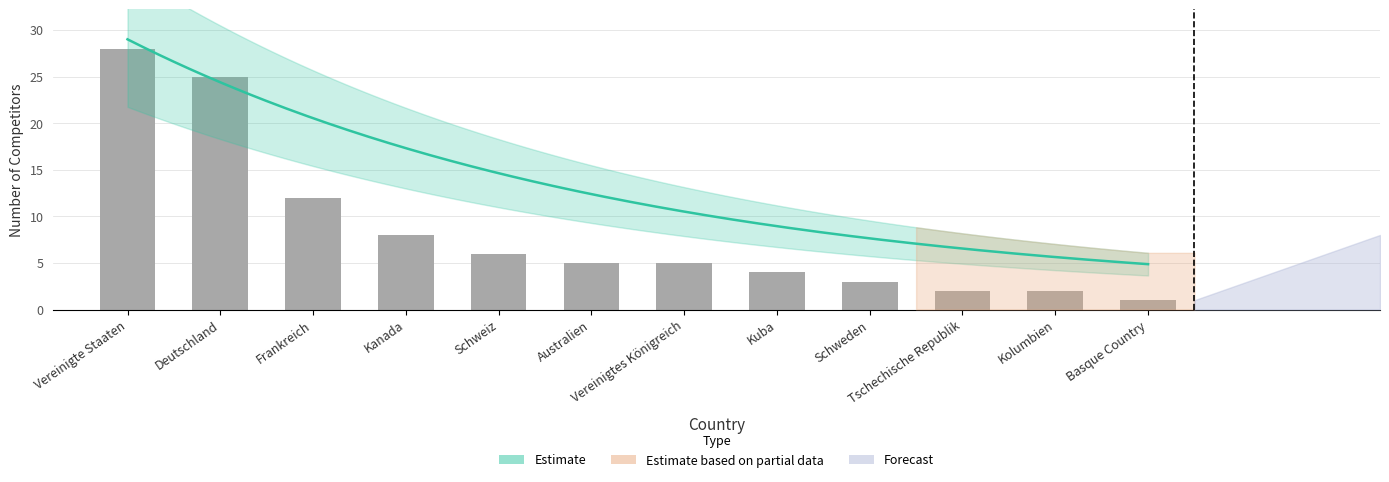

Is it true that the value at Vereinigtes Königreich is 5?

True